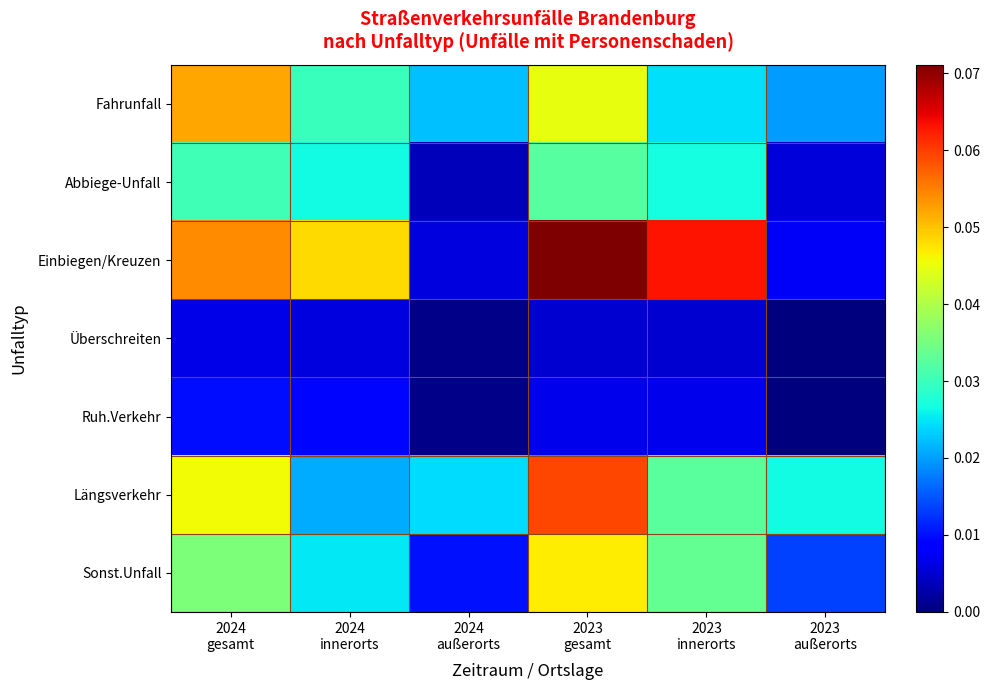

At how many categories does at least one series exceed 0?

6